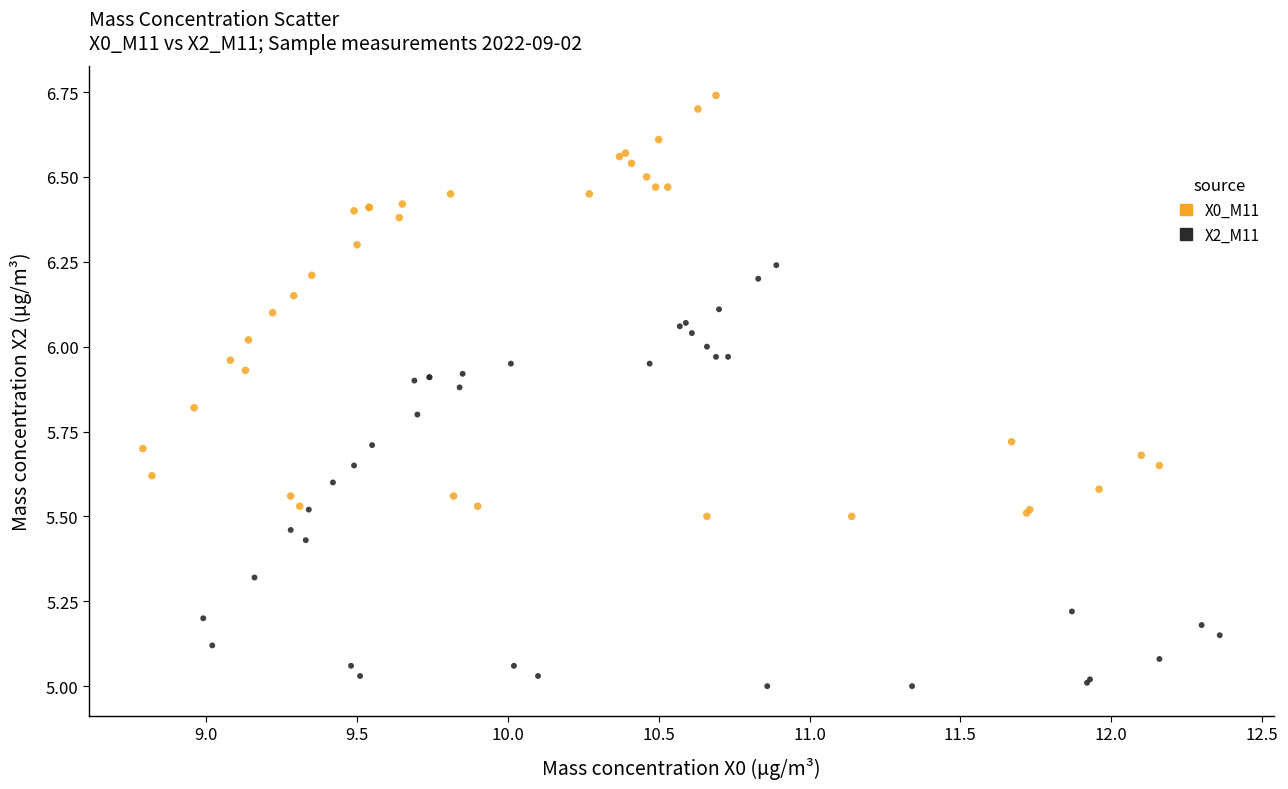

What are all the series names shown in the legend?

X0_M11, X2_M11